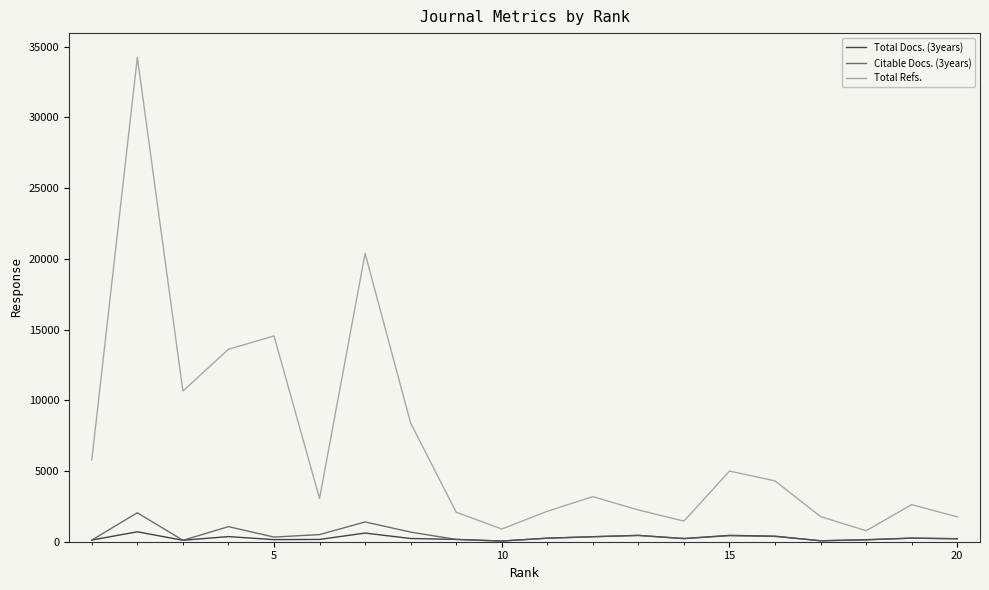

Which series has the widest spread of values?

Total Refs.